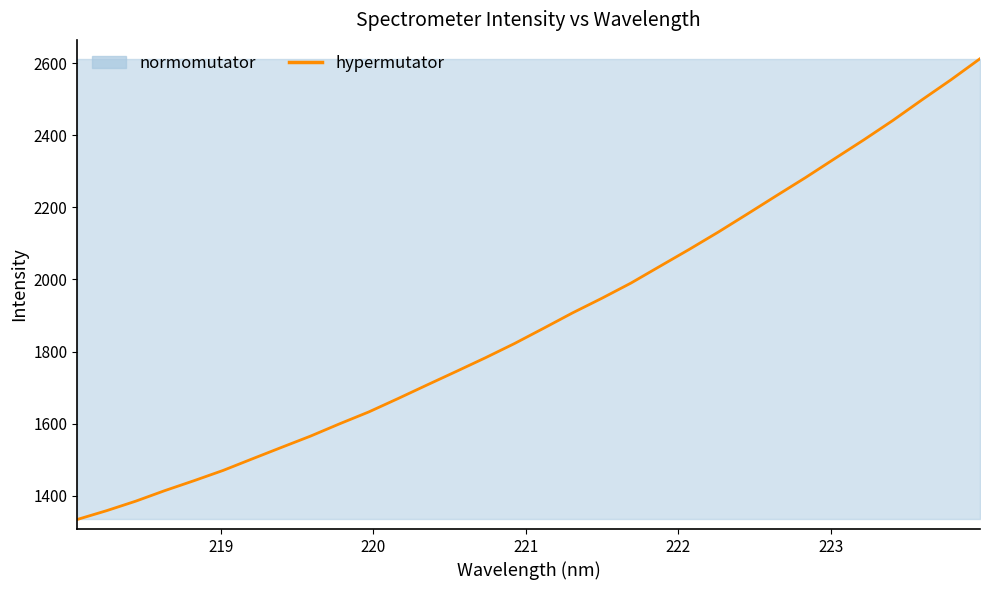

Reading left to right, list all the values displayed in this chart.

1333.9	1358.1	1384.5	1413.9	1441.4	1469.9	1502.0	1533.8	1565.2	1599.4	1632.3	1669.3	1707.2	1744.6	1782.5	1822.1	1864.4	1907.4	1947.7	1989.9	2036.7	2083.3	2131.4	2181.6	2232.4	2282.7	2335.2	2387.2	2441.2	2498.3	2554.1	2612.7